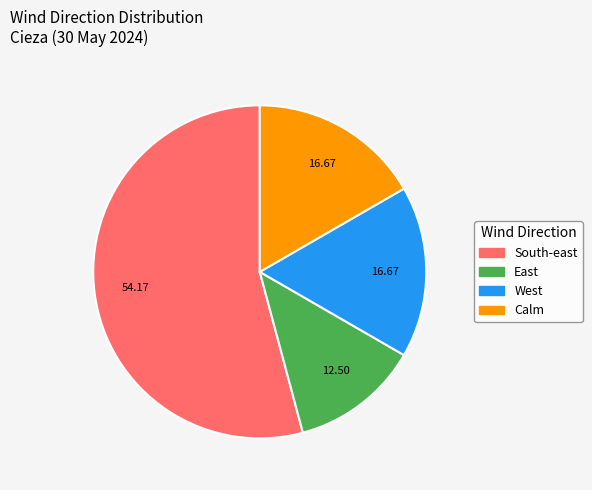

Between South-east and Calm, which is larger?

South-east